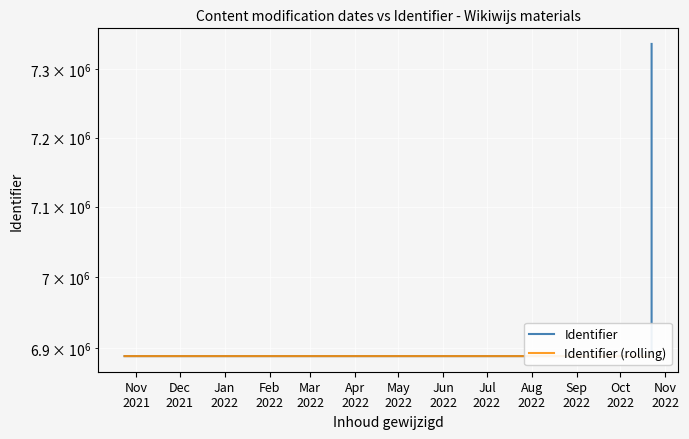

How many values in the Identifier series exceed 6888622?

2